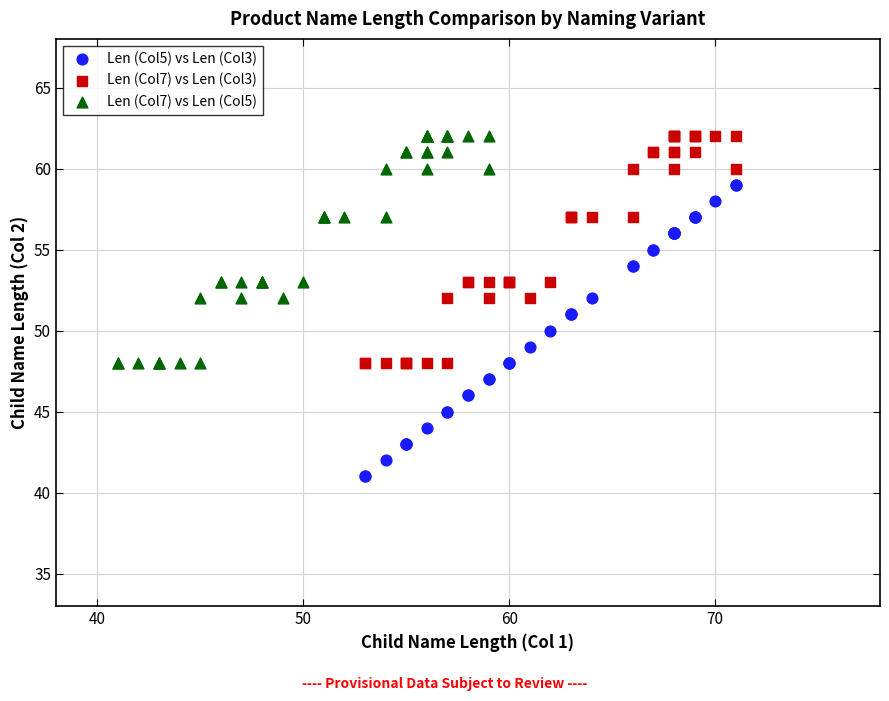

Which series reaches the minimum Y coordinate?

Len (Col5) vs Len (Col3)